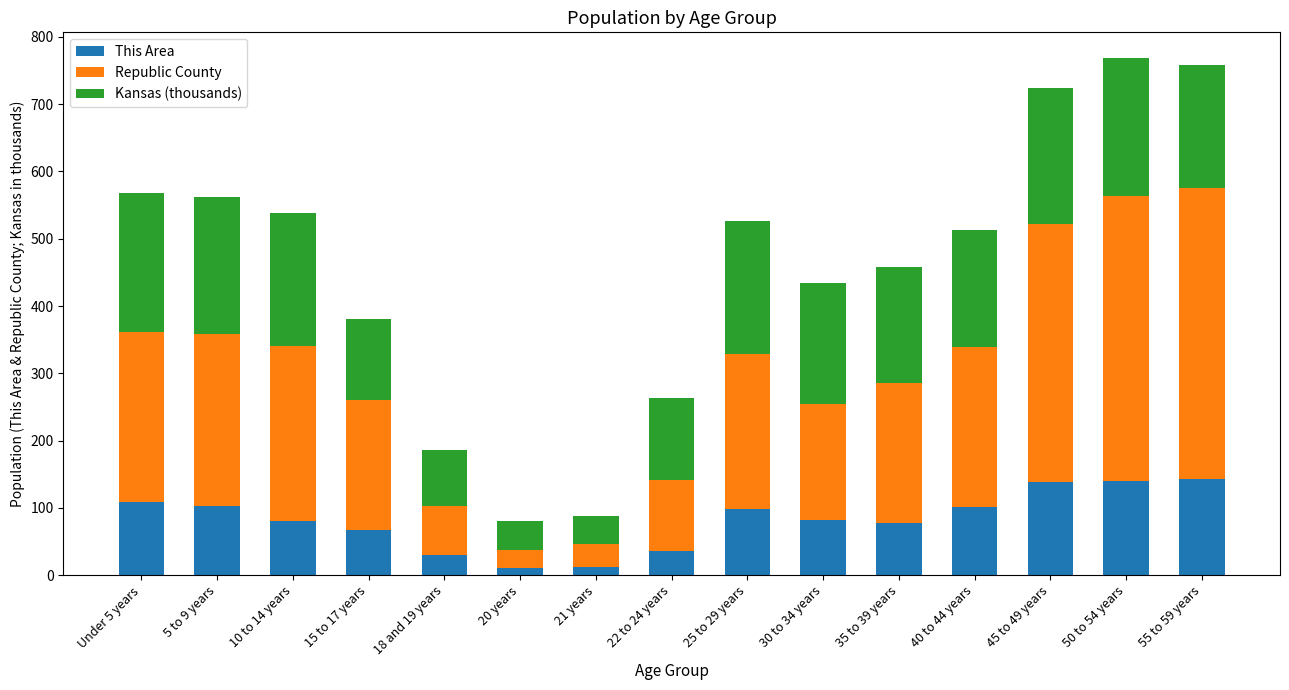

What is the total value across all series at 25 to 29 years?

526.8